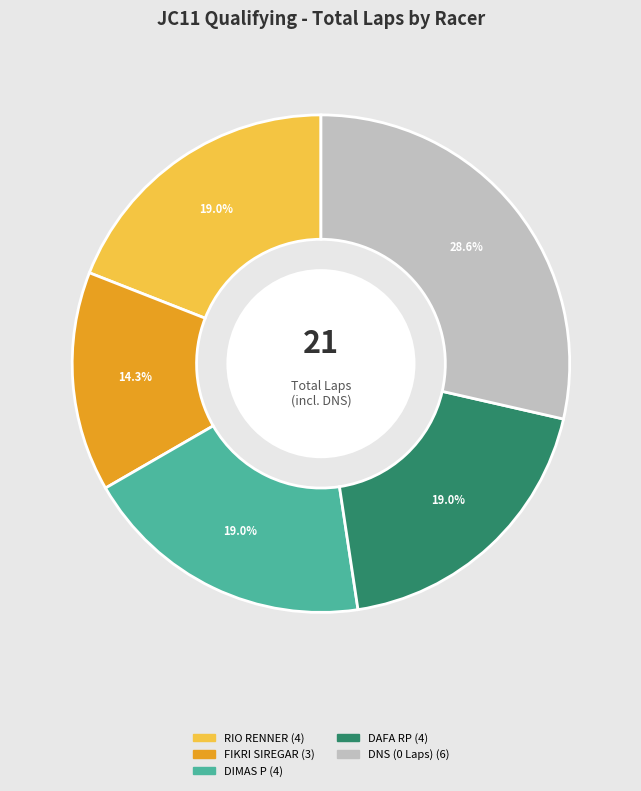

Does any single category account for the majority?

No